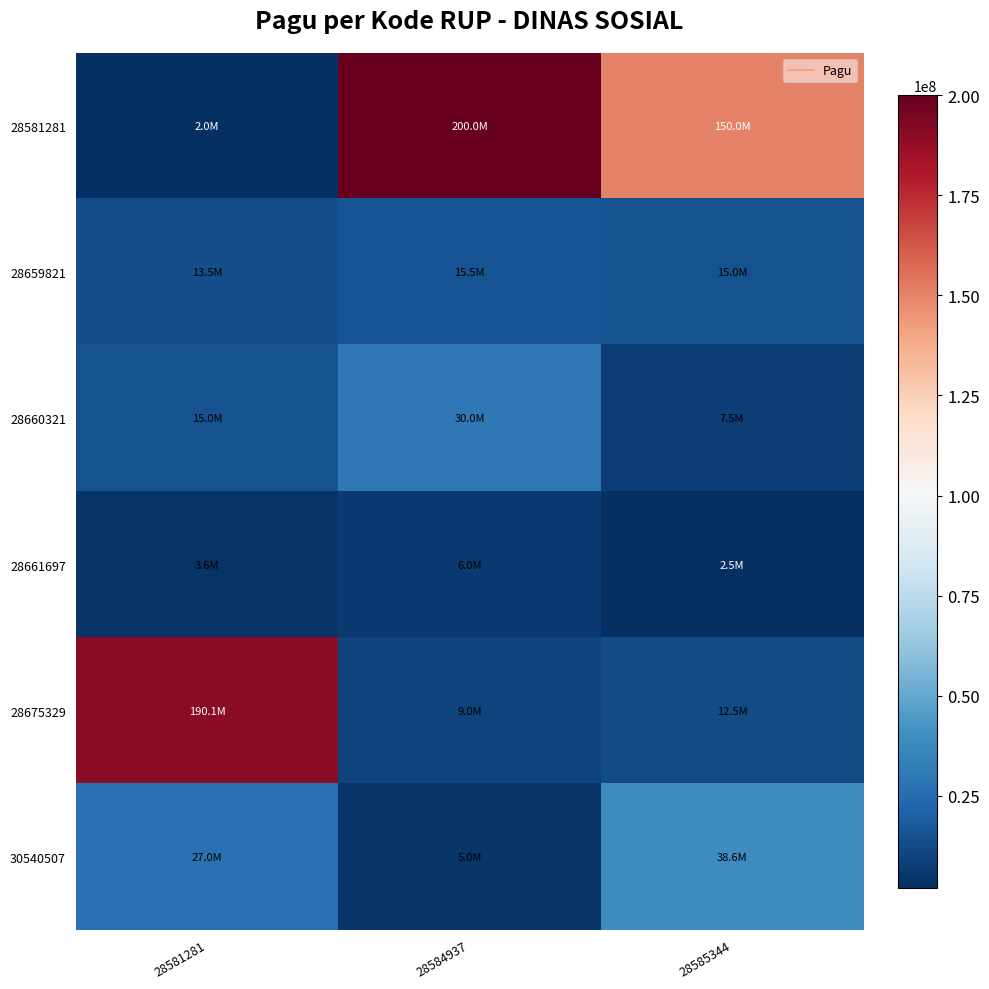

How many distinct data groups are displayed?

6